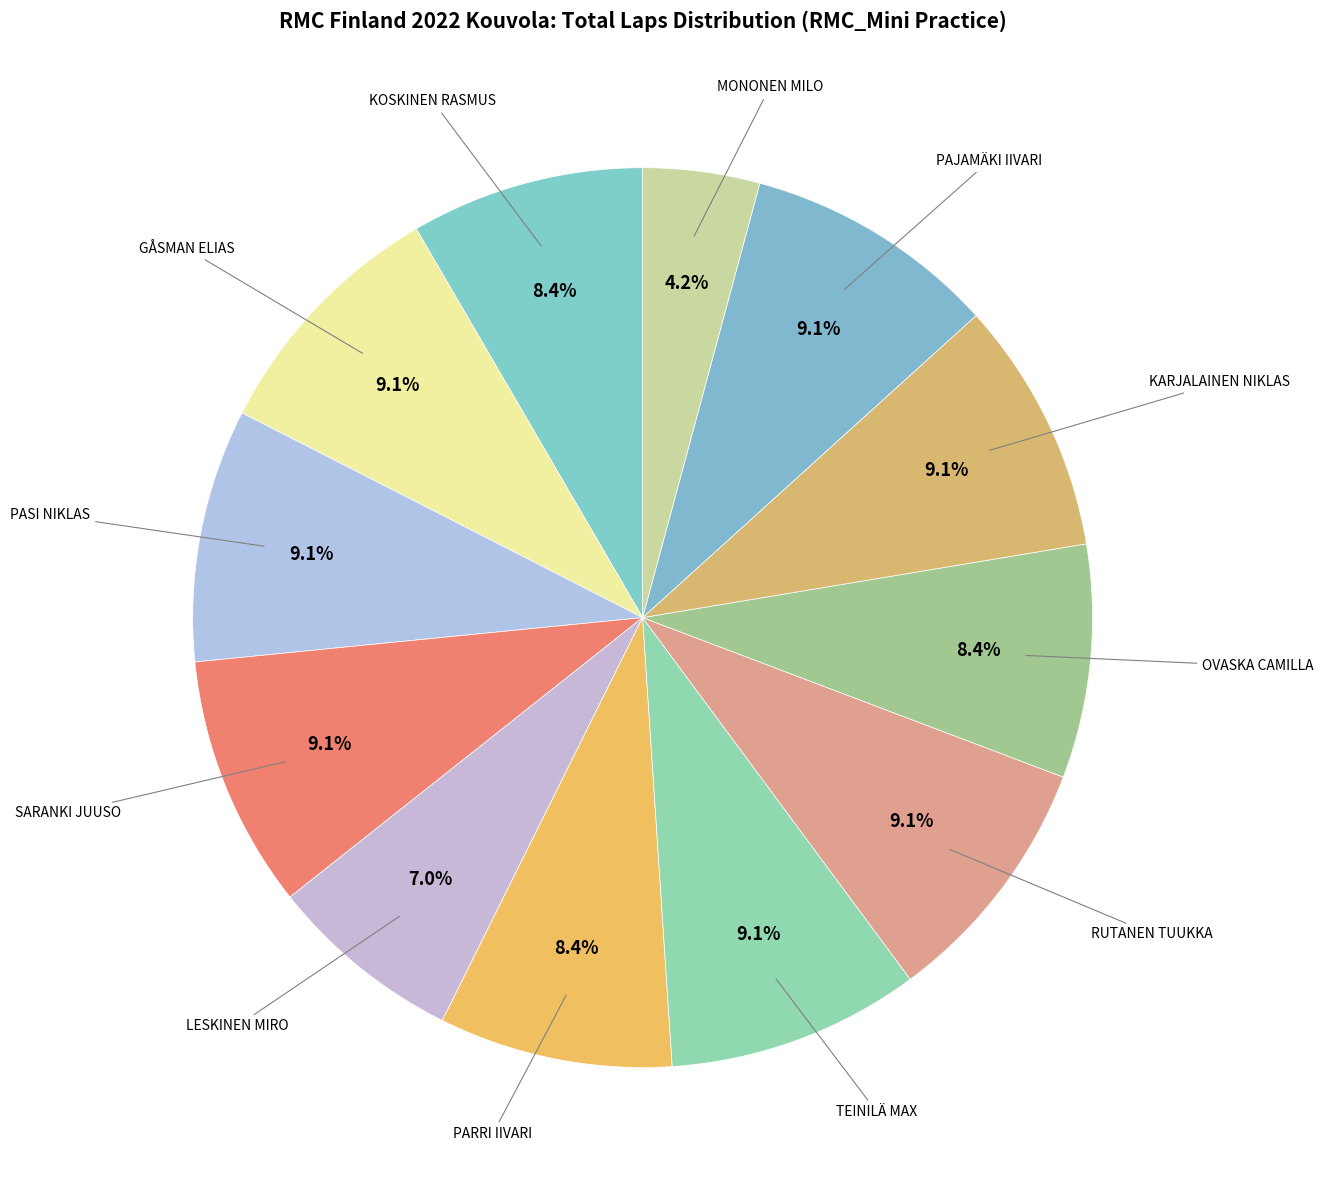

To the nearest percent, what is the average slice percentage?

8%